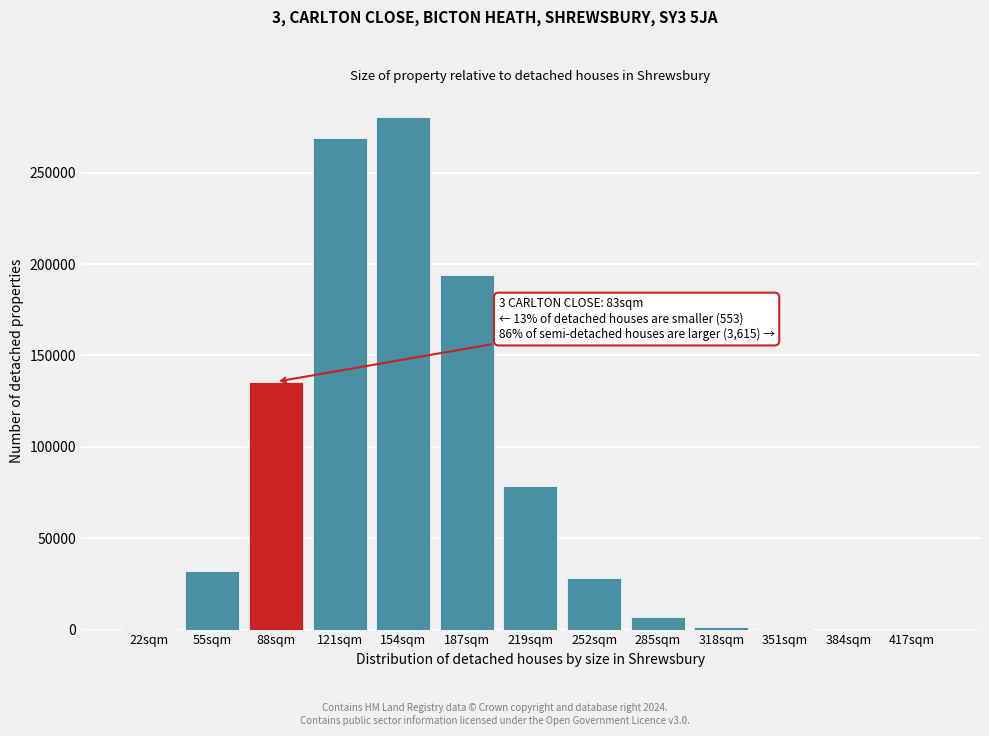

The value at 285sqm is 7006. True or false?

True